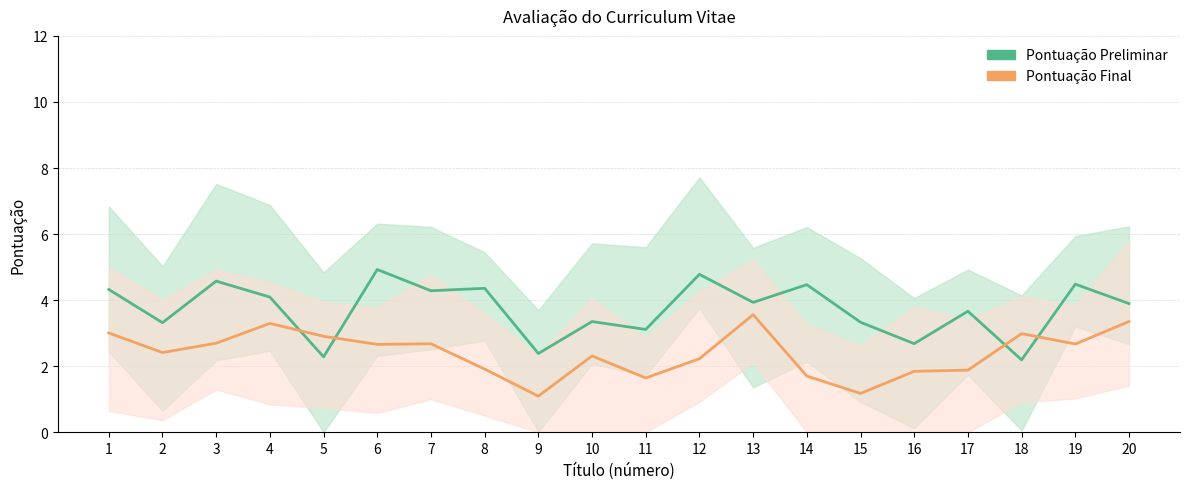

Which category has the lowest value in the Pontuação Preliminar series?

18